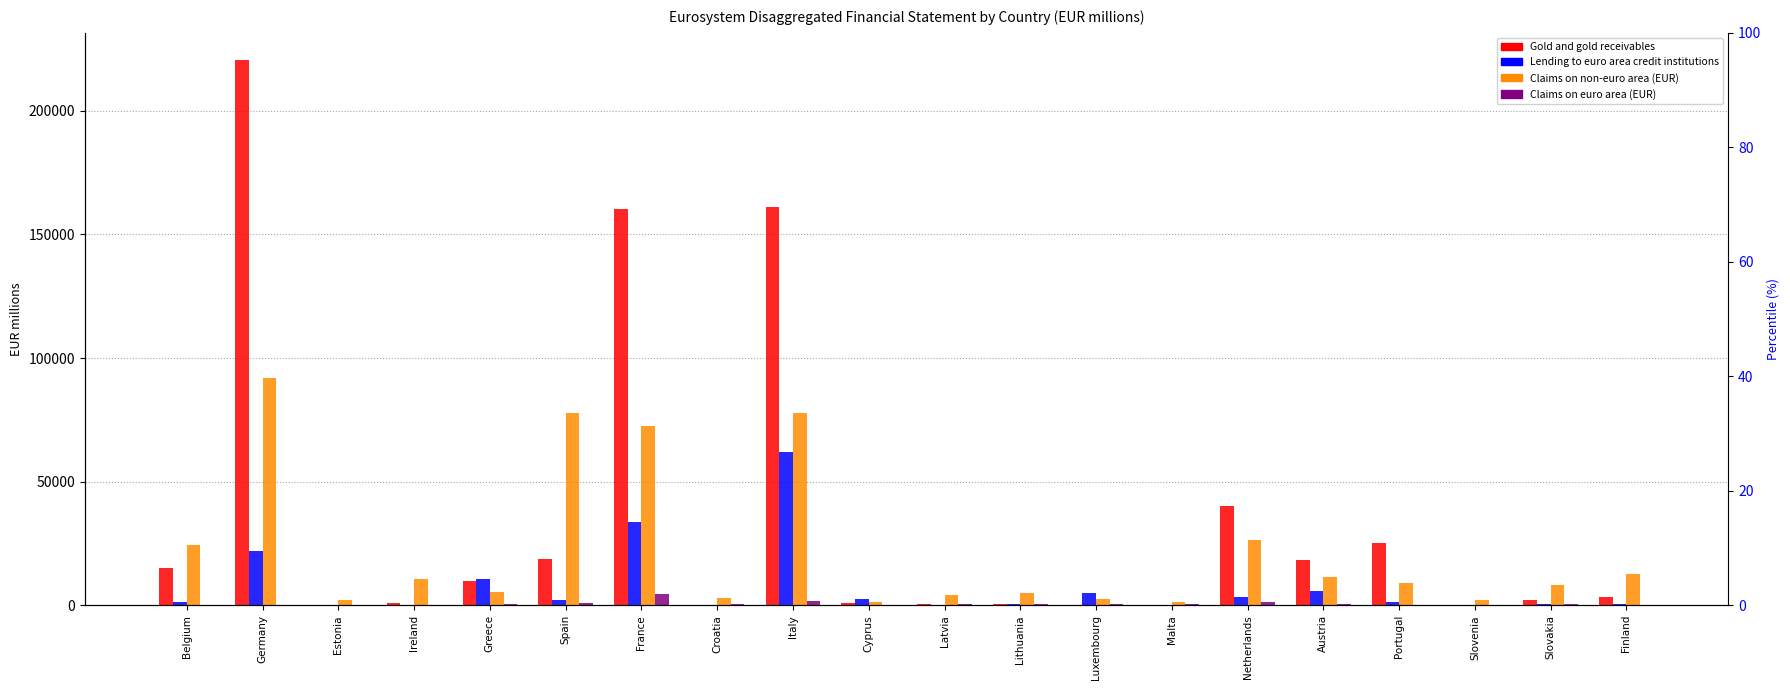

What is the sum of the Claims on euro area (EUR) values at Malta and Netherlands?

1502